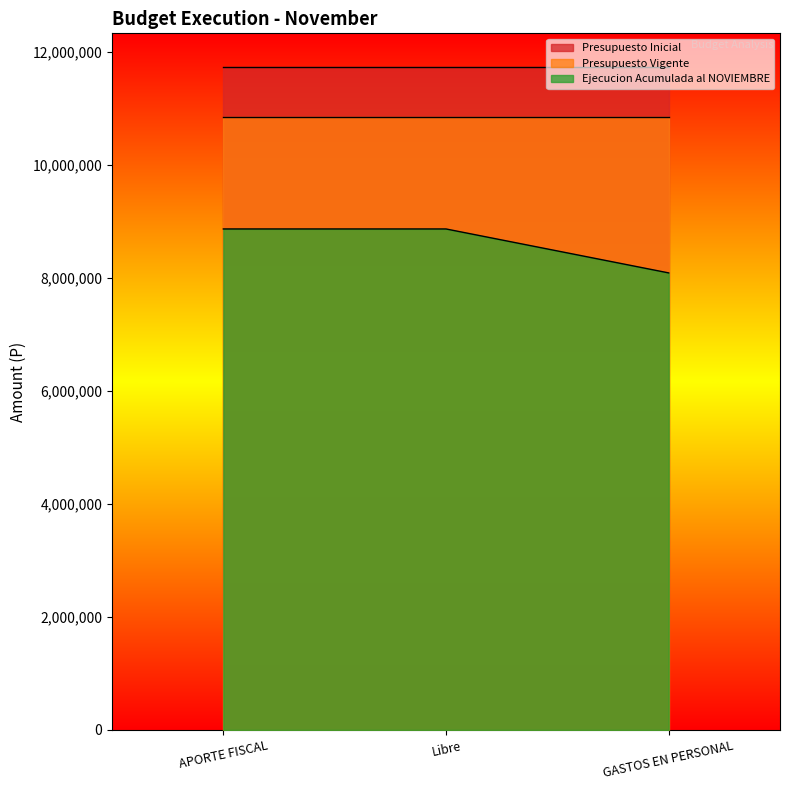

How many distinct data groups are displayed?

3